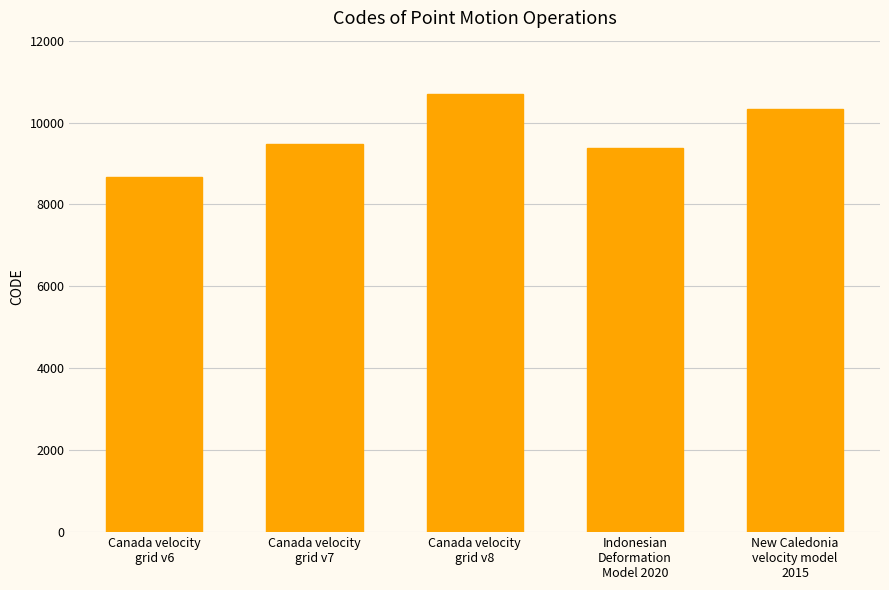

Is it true that the value at Canada velocity
grid v8 is 10707?

True